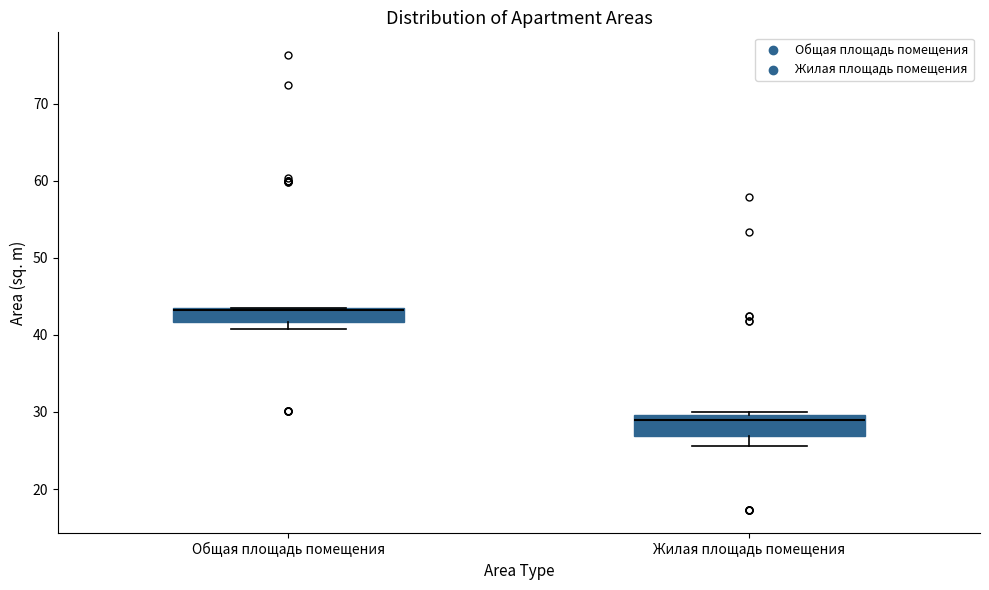

Reading left to right, read every box against the y-axis: the position of its median line, the range the box covers, and the ends of its whiskers. The values are not printed on the chart, so give them approximately, as read against the axis.

Общая площадь помещения: median 43, box 42 to 44, whiskers 41 to 44
Жилая площадь помещения: median 29, box 27 to 30, whiskers 26 to 30 (just above the box's upper edge)